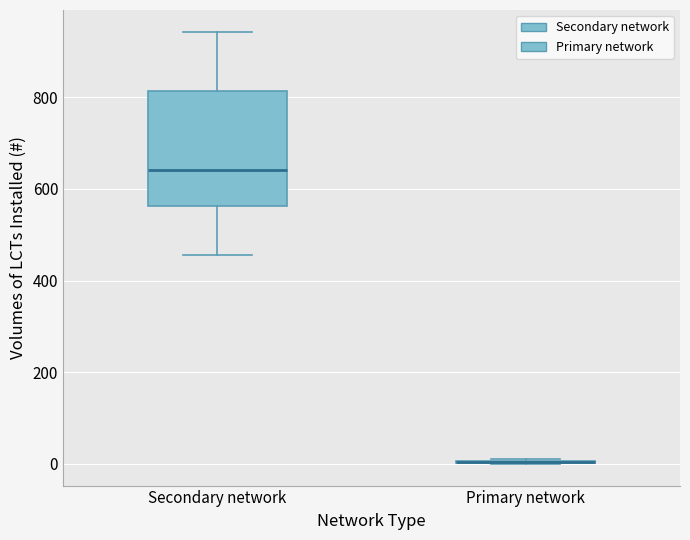

Reading left to right, transcribe this box plot: for each box, give where its median line is, the range the box spans, and where its two whiskers end, as read against the y-axis. The values are not printed on the chart, so give them approximately, as read against the axis.

Secondary network: median 640, box 560 to 820, whiskers 460 to 940
Primary network: box collapsed to a line at 0, whiskers 0 to 20